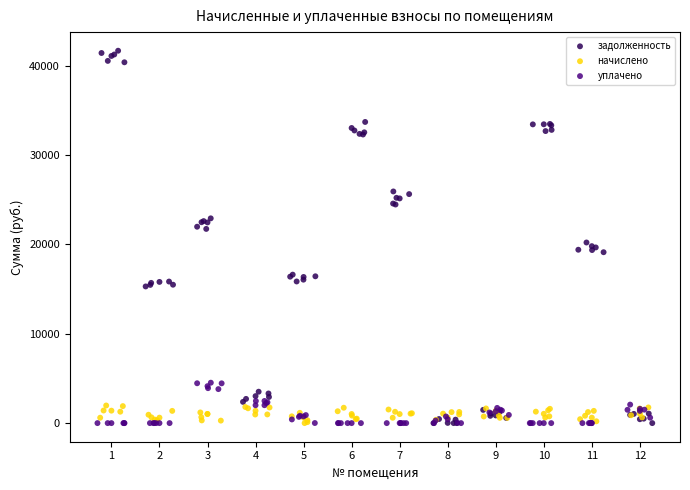

Which series has the widest spread of Y values?

задолженность